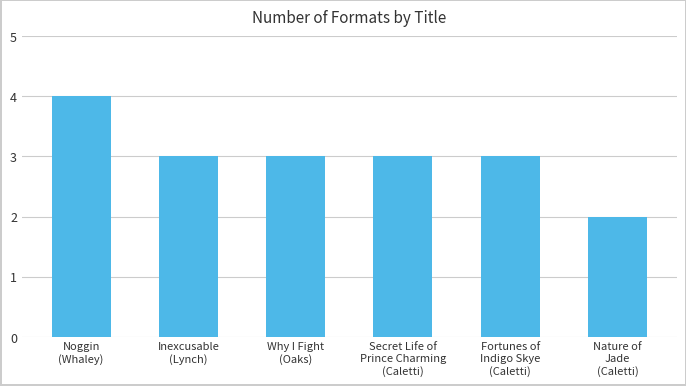

What is the average value?

3